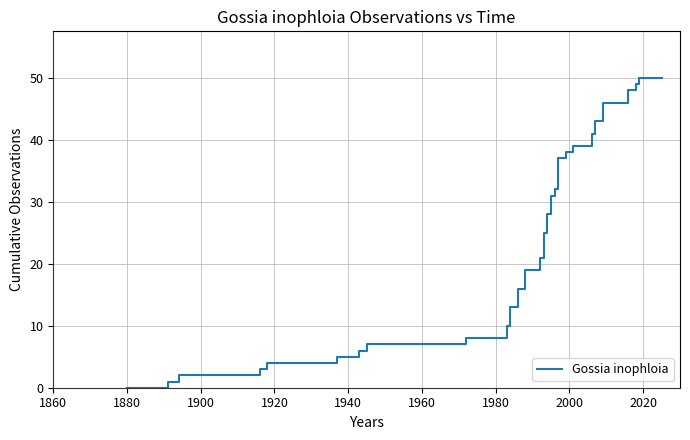

What is the maximum value shown in the chart?

50